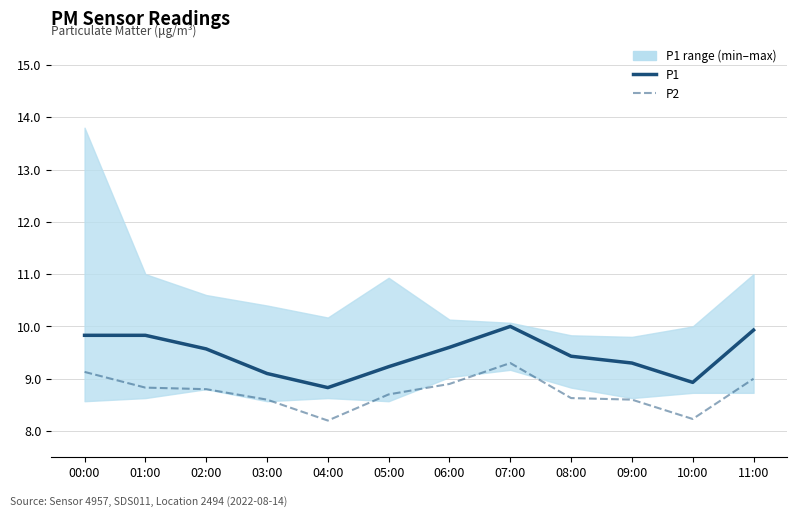

Where is the first local maximum for P1?

07:00